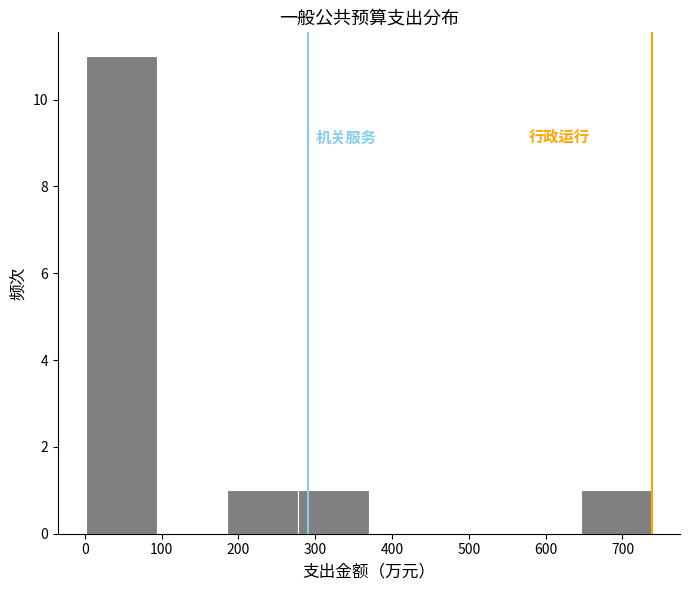

How tall is the bar that spans 280 to 370 on the x-axis? Neither the bar edges nor the heights are printed on the chart, so give them approximately, as read against the axes.

1